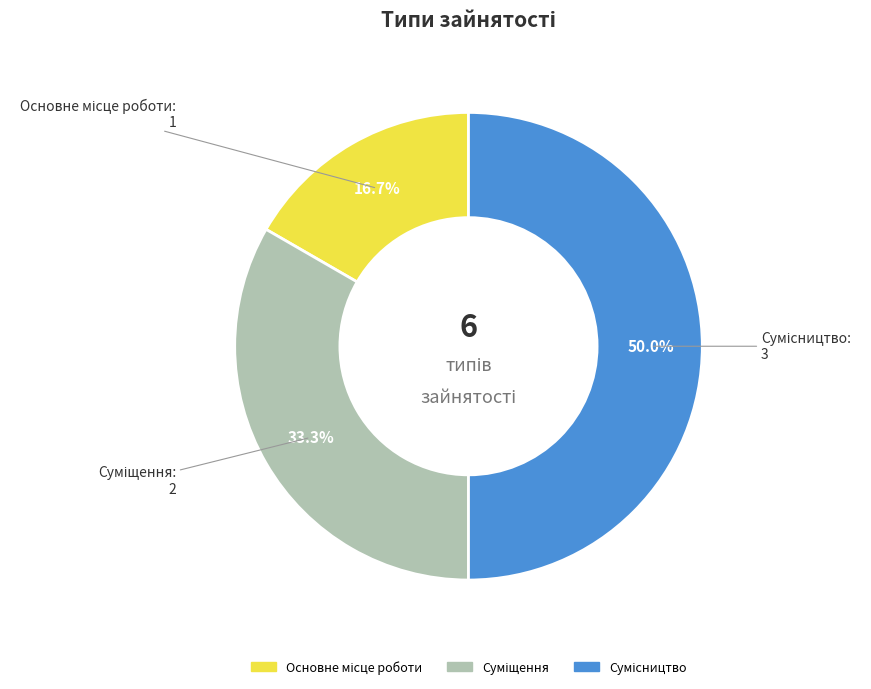

How many segments does this pie chart have?

3